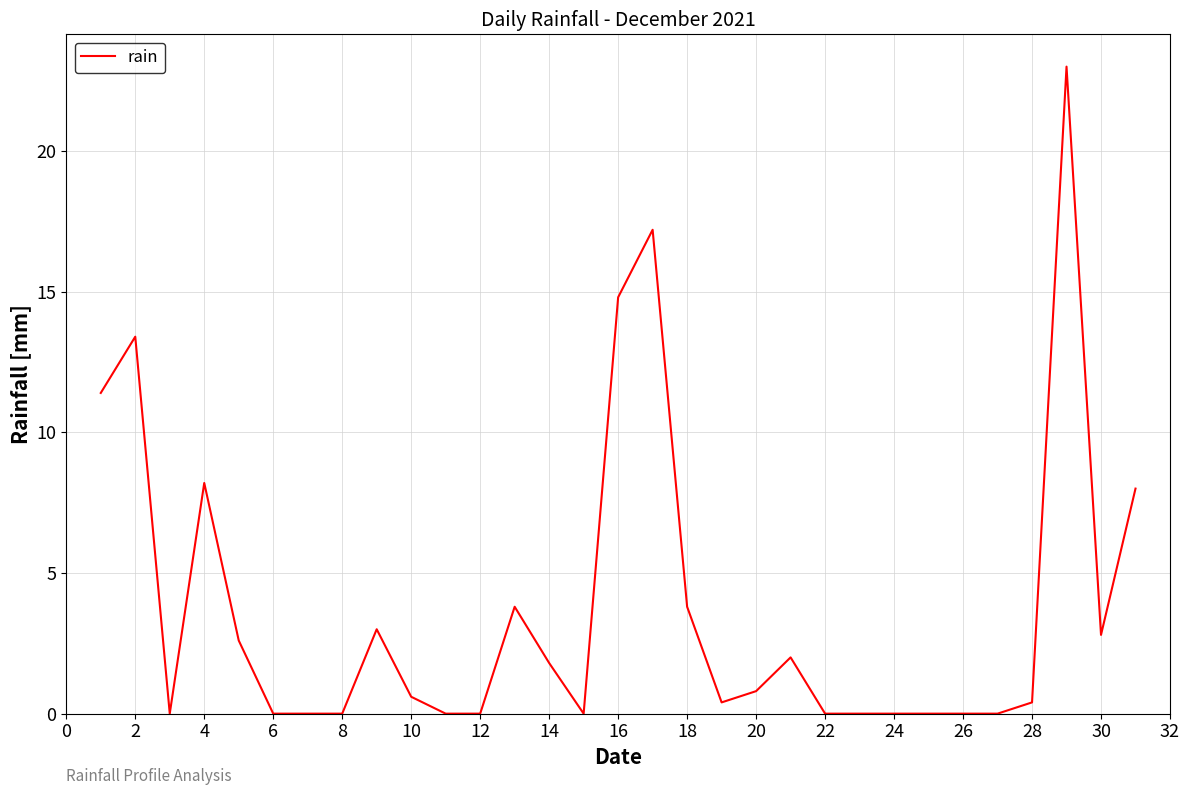

True or false: the data has more than 2 interior local peaks.

True